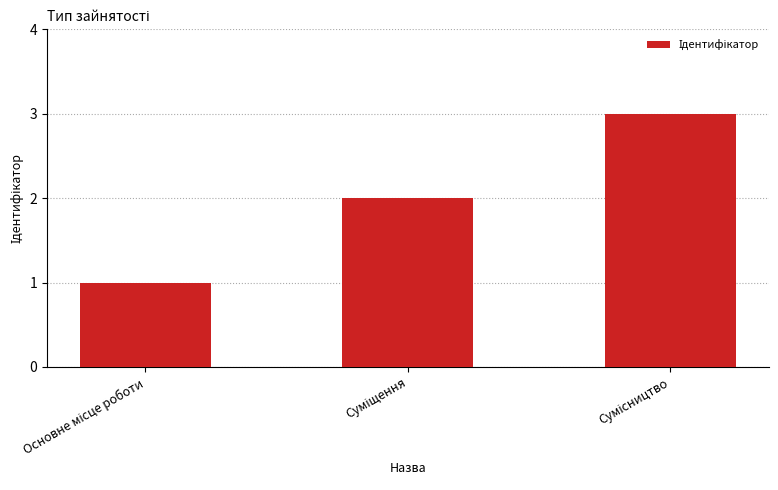

What is the maximum value shown in the chart?

3